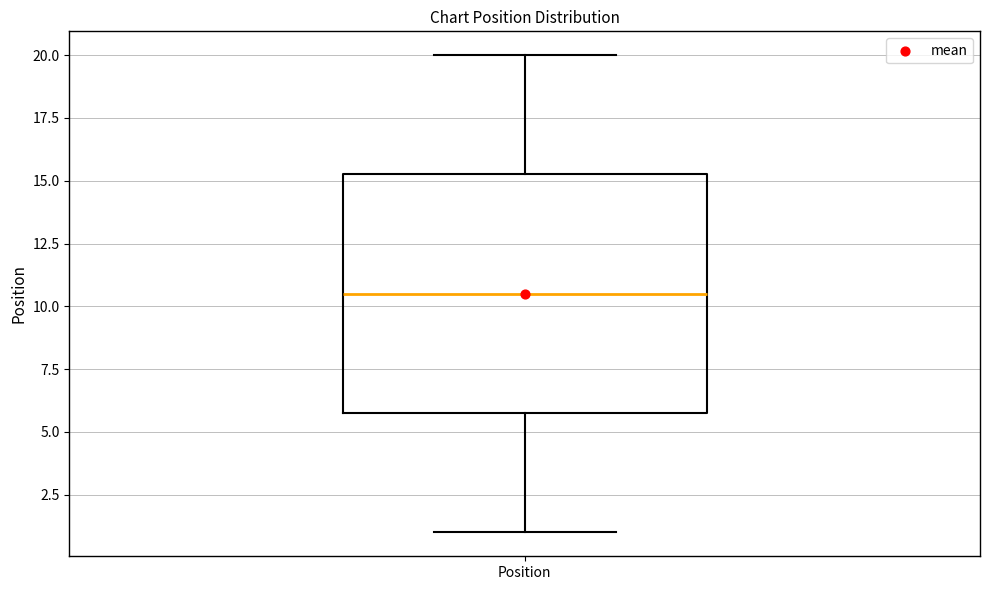

Transcribe this box plot: give where the median line is, the range the box spans, and where the two whiskers end, as read against the y-axis. The values are not printed on the chart, so give them approximately, as read against the axis.

median 10.5, box 6.0 to 15.5, whiskers 1.0 to 20.0